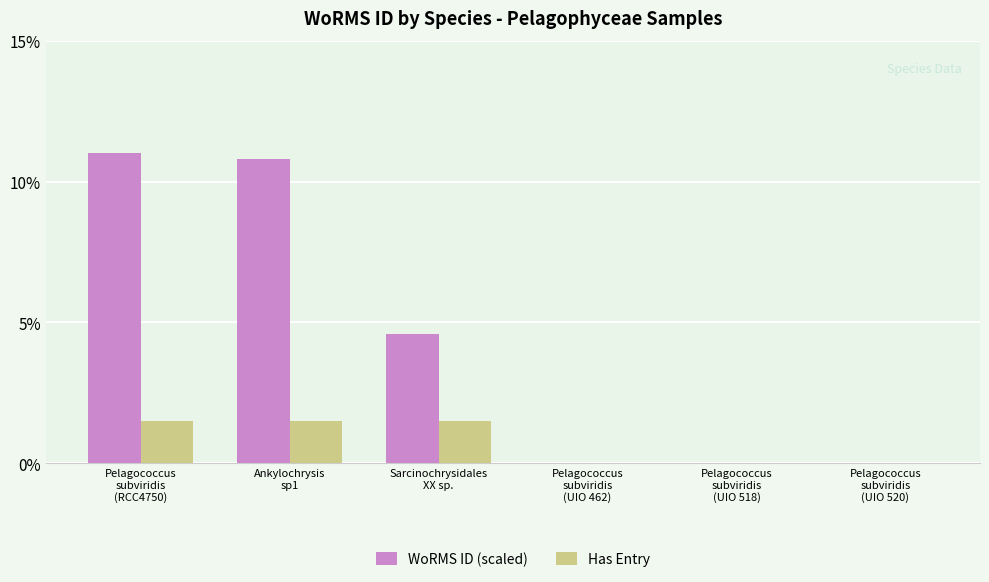

Is the value of Has Entry at Pelagococcus
subviridis
(UIO 462) greater than the value of WoRMS ID (scaled) at Sarcinochrysidales
XX sp.?

No